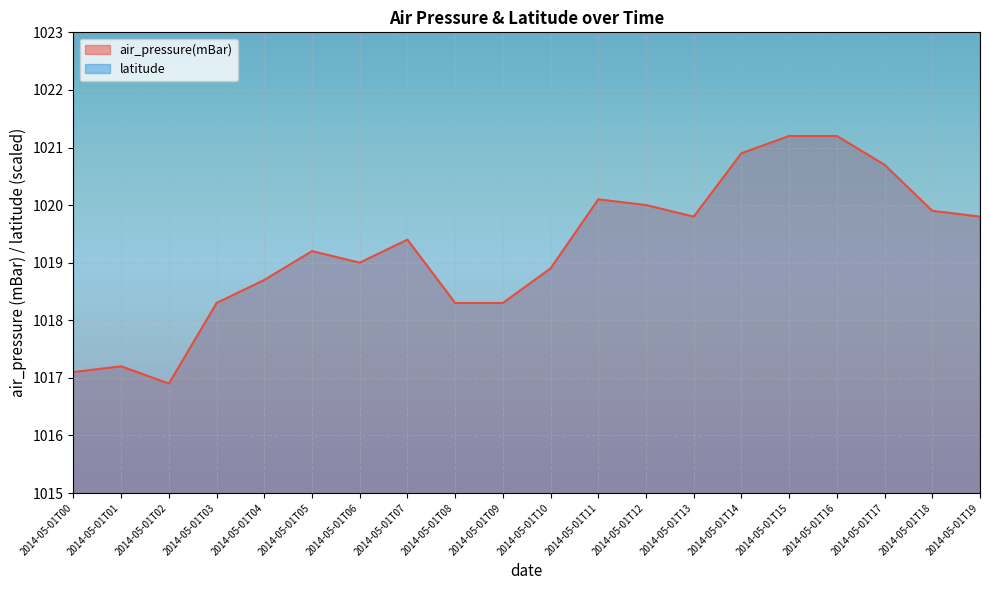

Reading left to right, transcribe all the data shown in this chart.

1017.1	1017.2	1016.9	1018.3	1018.7	1019.2	1019.0	1019.4	1018.3	1018.3	1018.9	1020.1	1020.0	1019.8	1020.9	1021.2	1021.2	1020.7	1019.9	1019.8